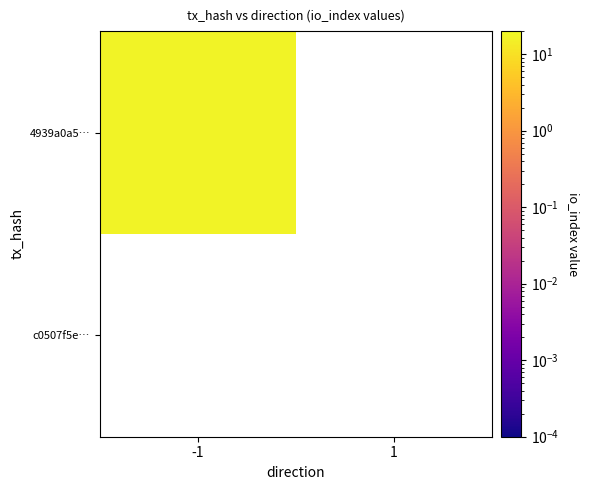

Which series has the largest range (max minus min)?

4939a0a5fa000a0b81a77e38ce102f1c96bc94f